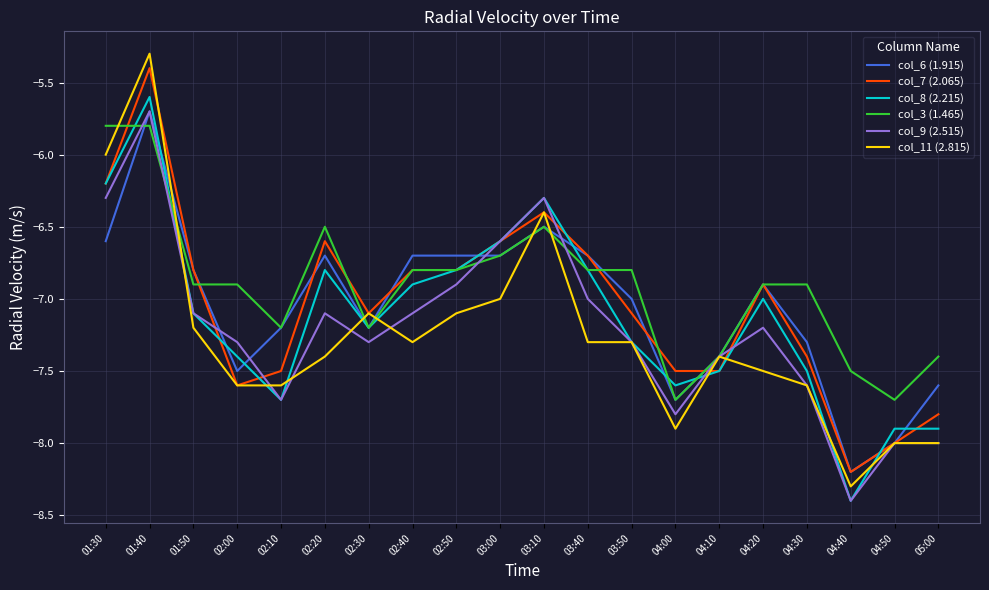

Is the value of col_3 (1.465) at 04:00 greater than the value of col_8 (2.215) at 05:00?

Yes